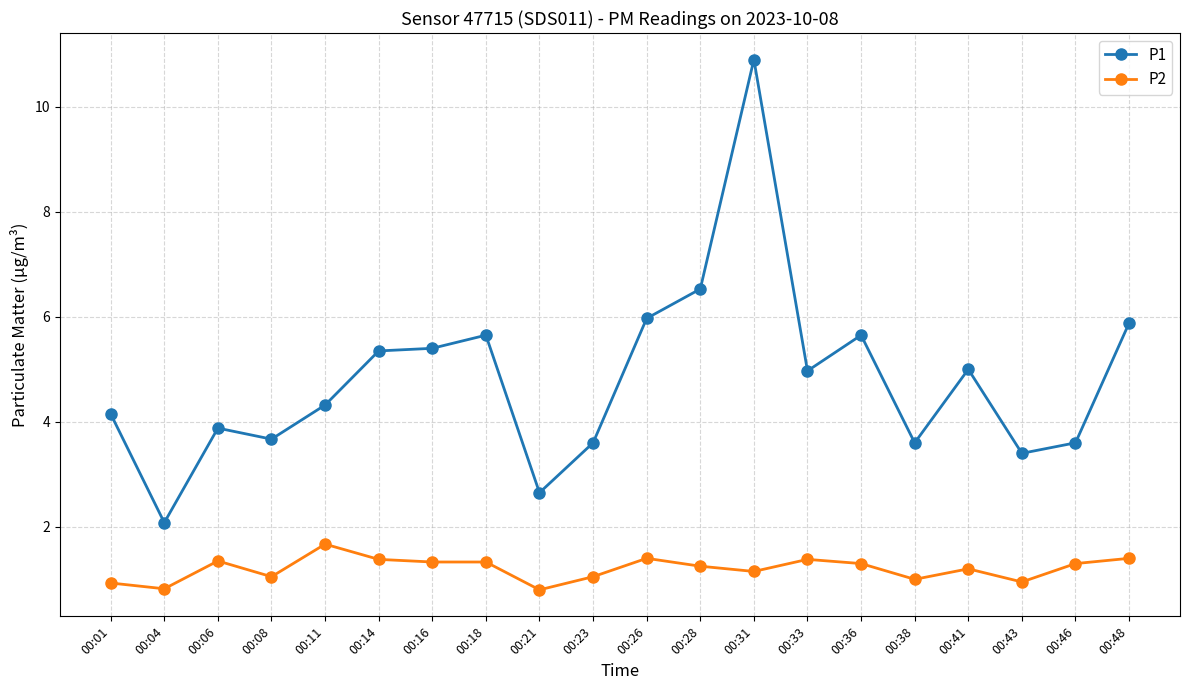

True or false: P2 and P1 cross at least once.

False